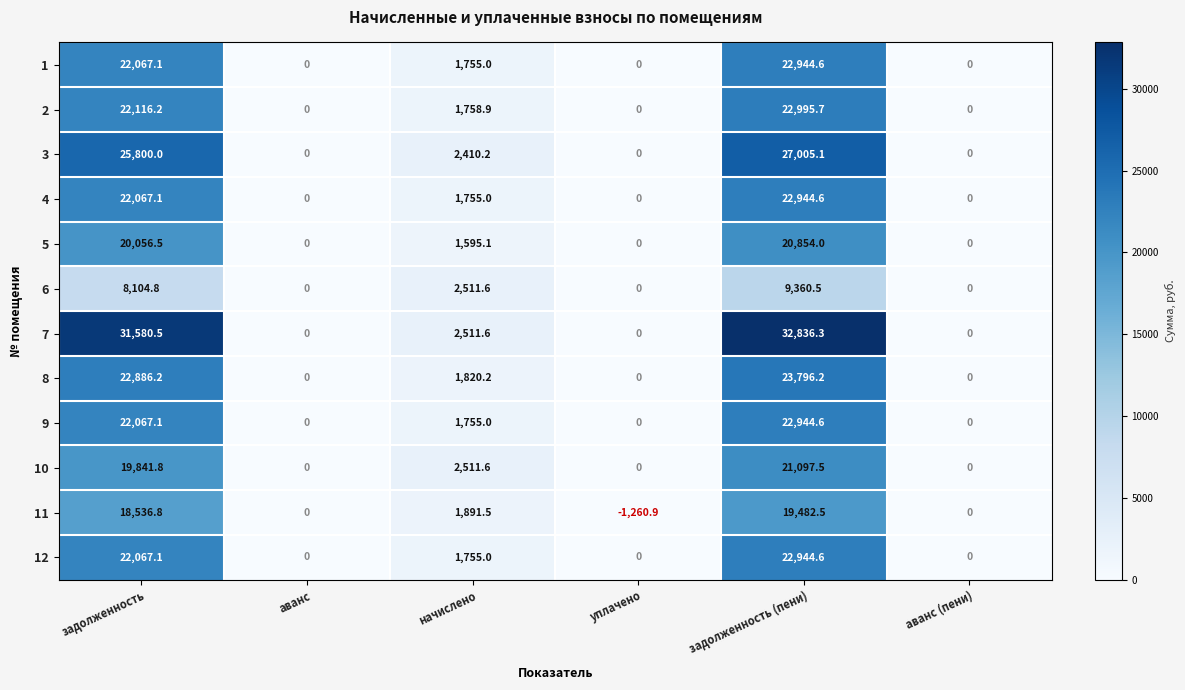

What is the spread (max minus min) of values at задолженность (пени)?

23475.8